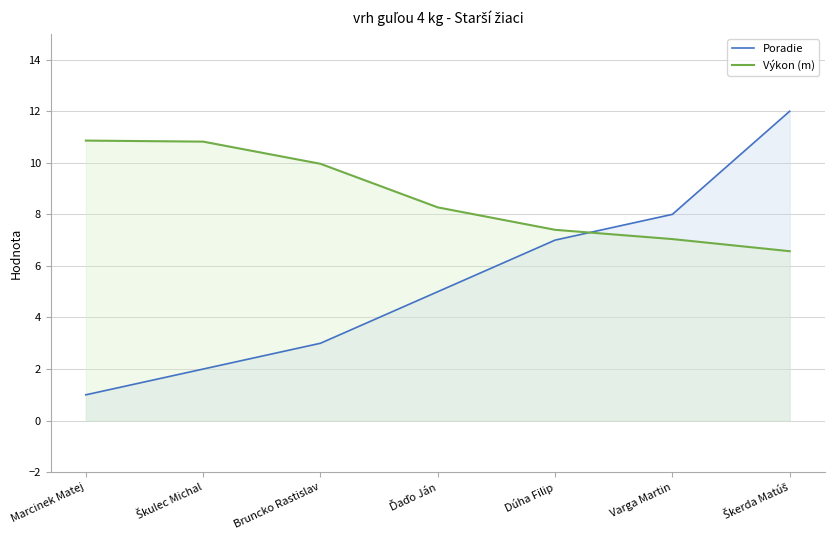

What is the value of the Poradie point at the 6th from the left?

8.0